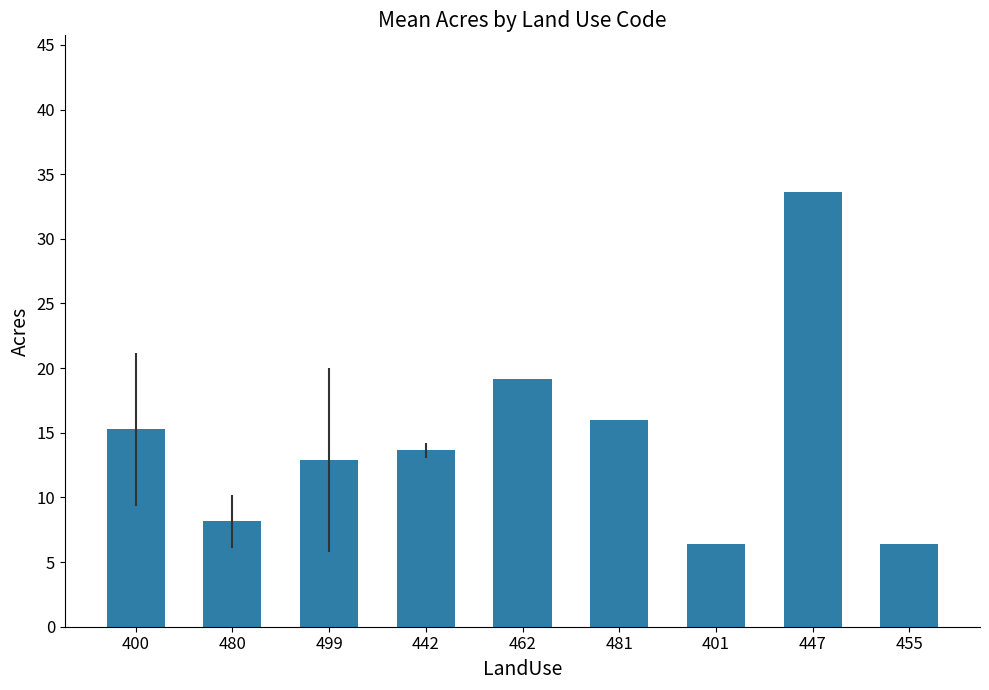

Between 499 and 401, which is larger?

499